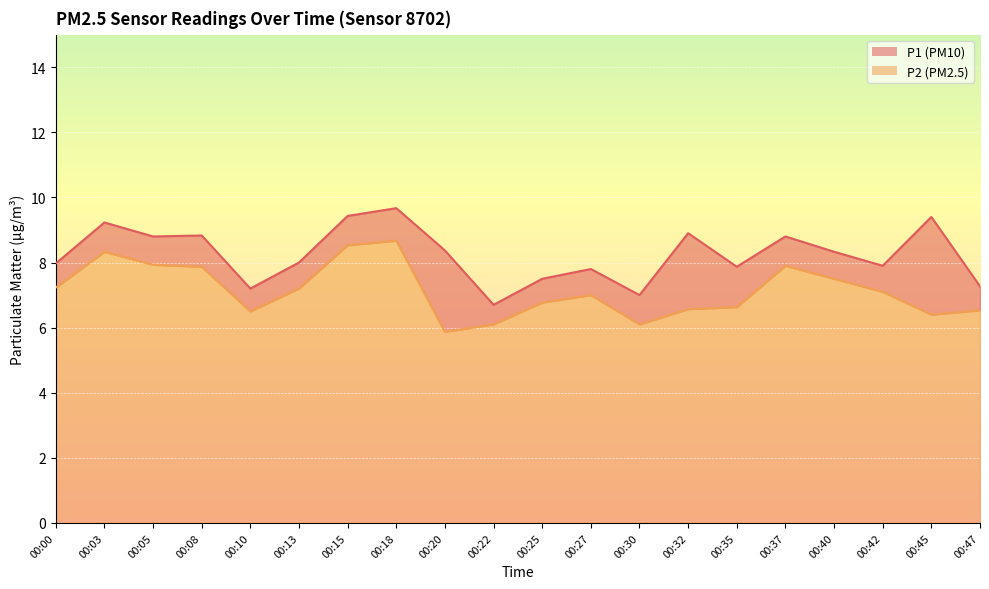

How many interior local valleys does the P2 series have?

4